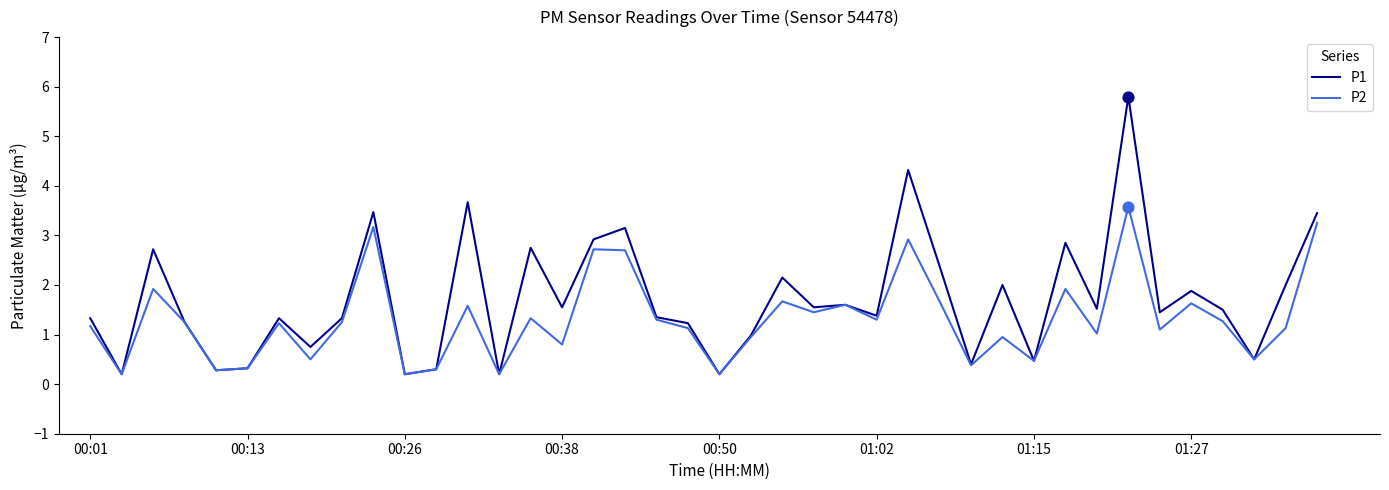

Which series has the largest range (max minus min)?

P1